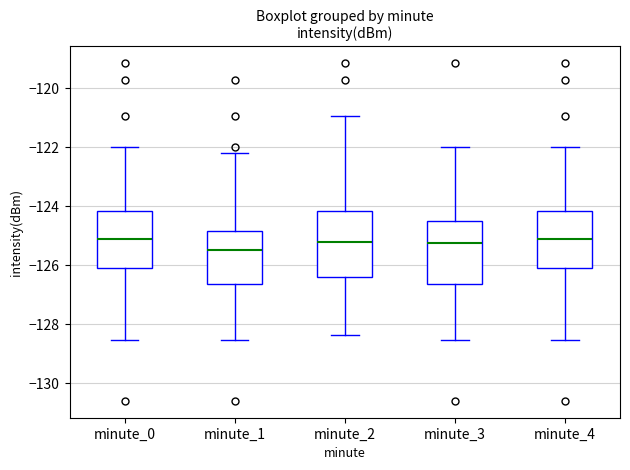

Reading left to right, read every box against the y-axis: the position of its median line, the range the box covers, and the ends of its whiskers. The values are not printed on the chart, so give them approximately, as read against the axis.

minute_0: median -125.2, box -126.0 to -124.2, whiskers -128.6 to -122.0
minute_1: median -125.4, box -126.6 to -124.8, whiskers -128.6 to -122.2
minute_2: median -125.2, box -126.4 to -124.2, whiskers -128.4 to -121.0
minute_3: median -125.2, box -126.6 to -124.4, whiskers -128.6 to -122.0
minute_4: median -125.2, box -126.0 to -124.2, whiskers -128.6 to -122.0